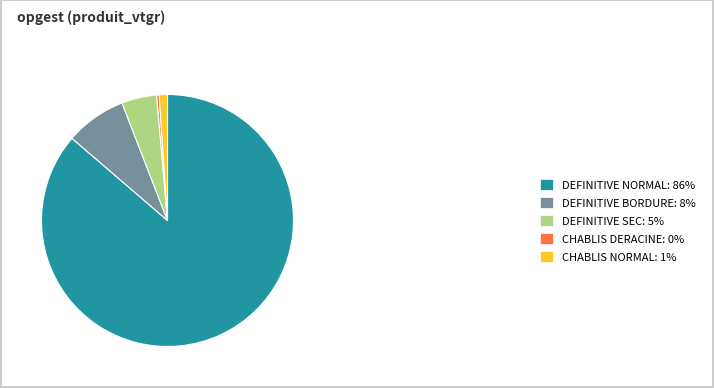

Does any single category account for the majority?

Yes